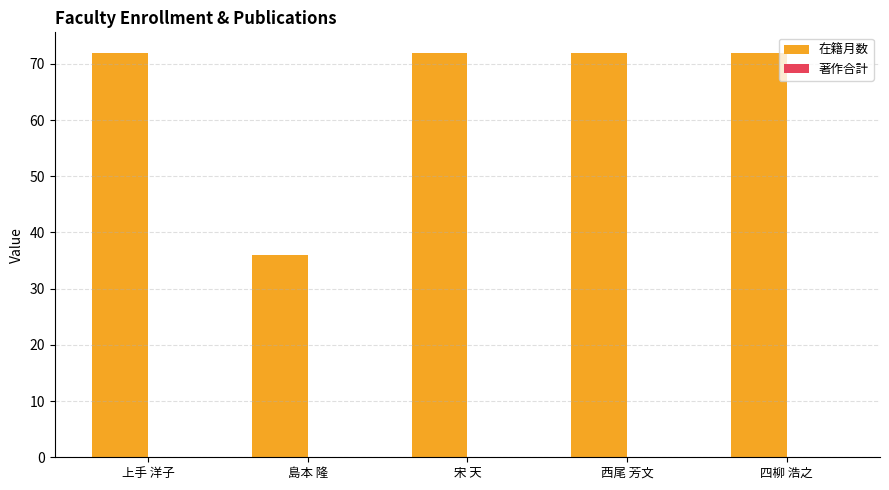

Are the bars grouped side by side (vs. stacked)?

No